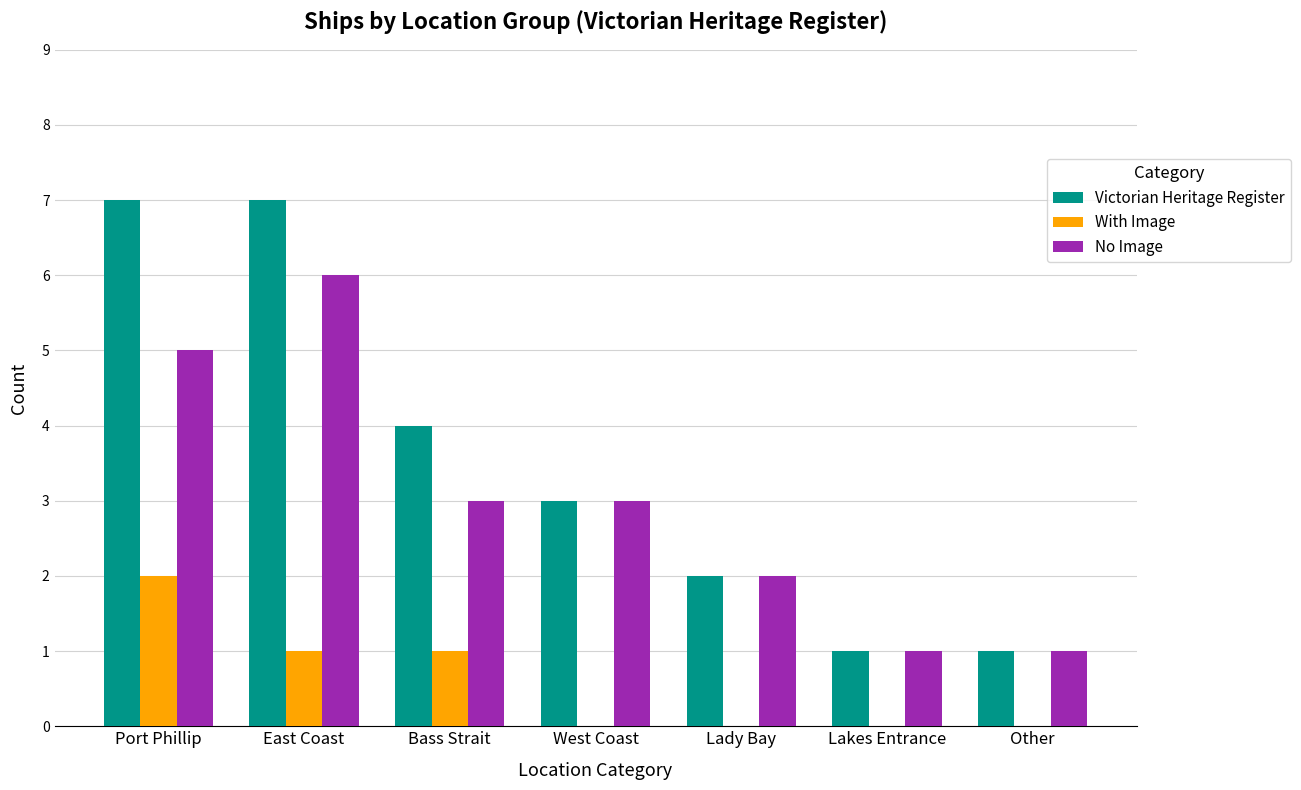

What is the maximum value for Victorian Heritage Register?

7